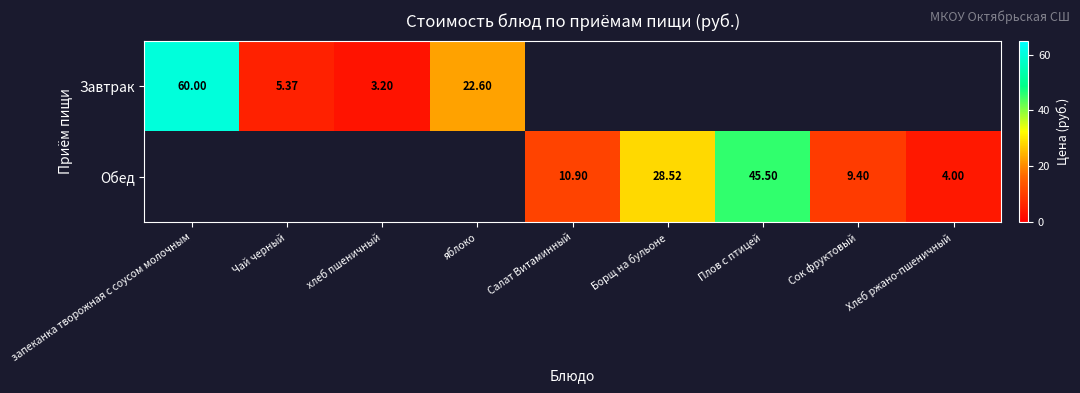

List the labels in order of Завтрак value, smallest first.

хлеб пшеничный, Чай черный, яблоко, запеканка творожная с соусом молочным, Салат Витаминный, Борщ на бульоне, Плов с птицей, Сок фруктовый, Хлеб ржано-пшеничный